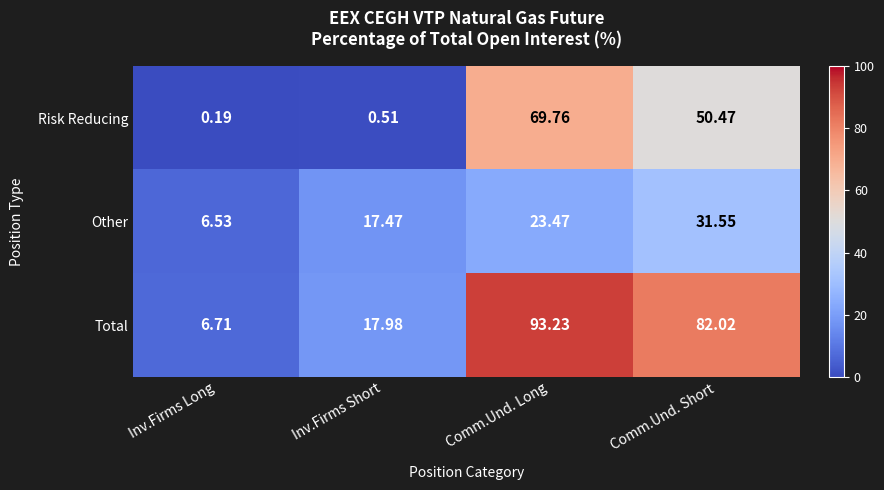

Which series has the widest spread of values?

Total